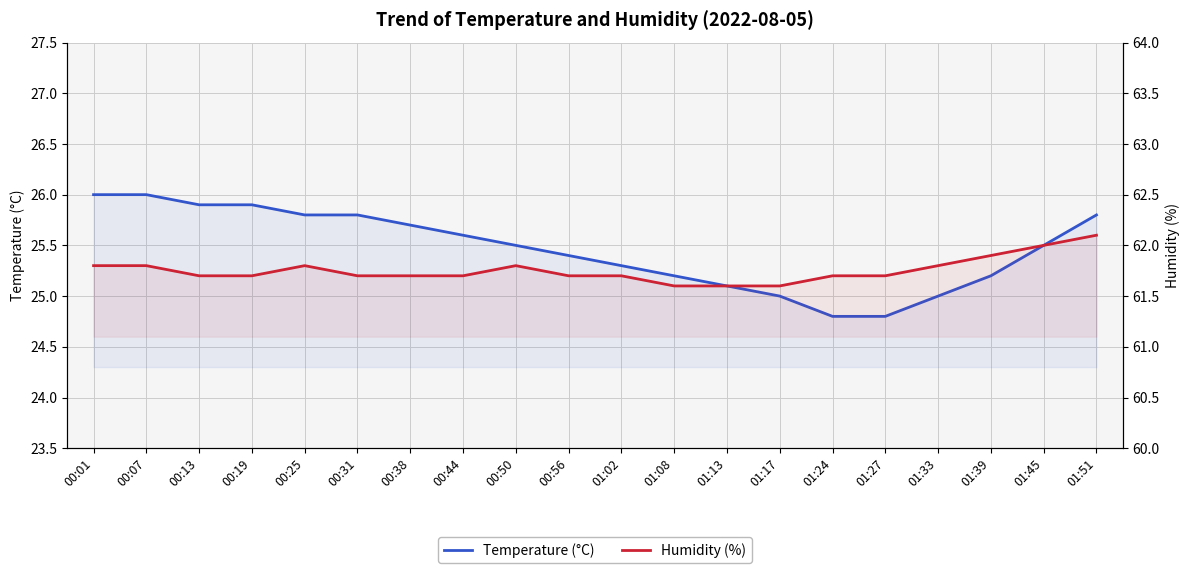

What is the maximum value for Temperature (°C)?

26.0